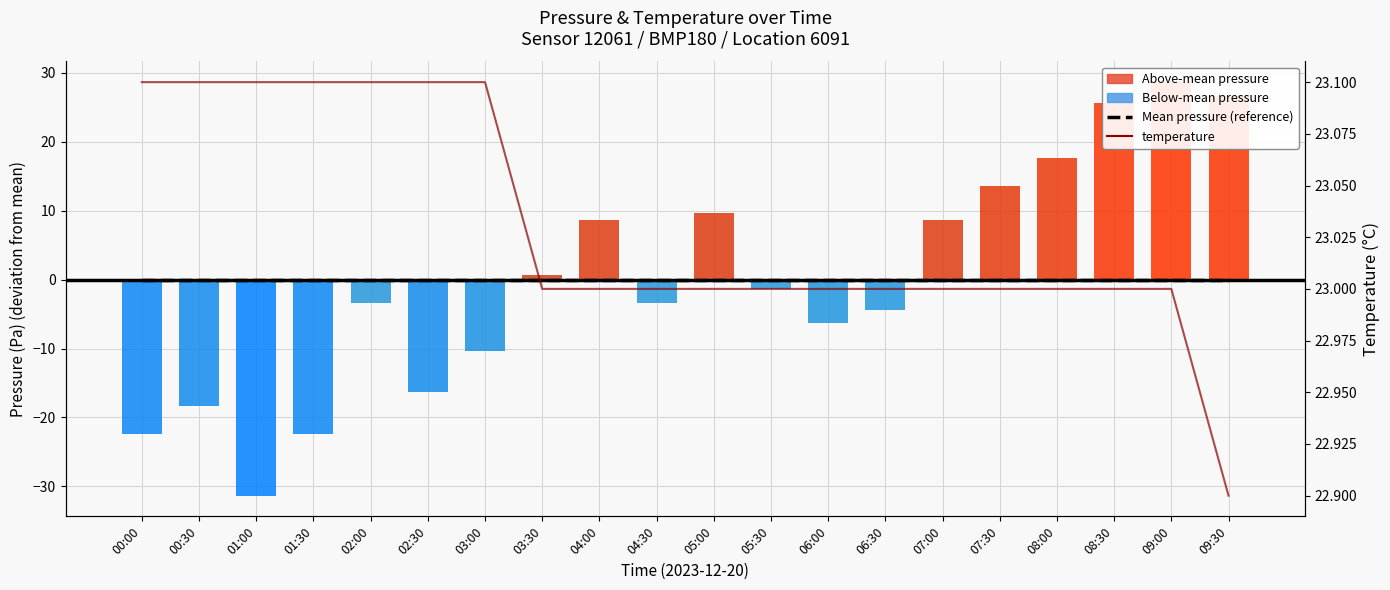

At which label does Mean pressure (reference) reach its peak?

00:00